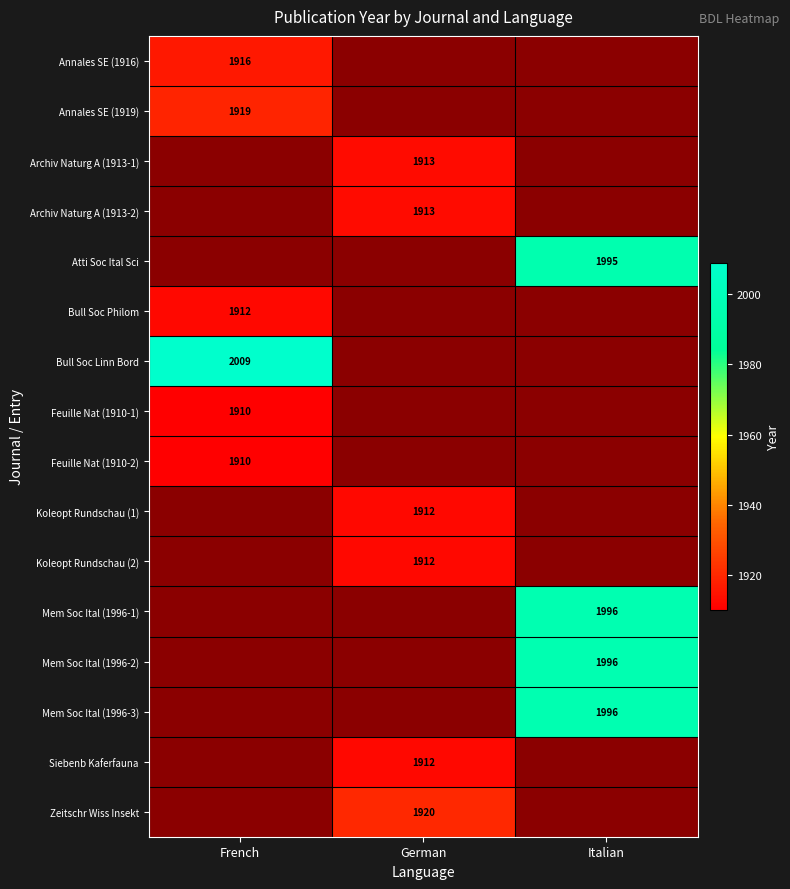

The Koleopt Rundschau (1) series shows 3197 at German. True or false?

False